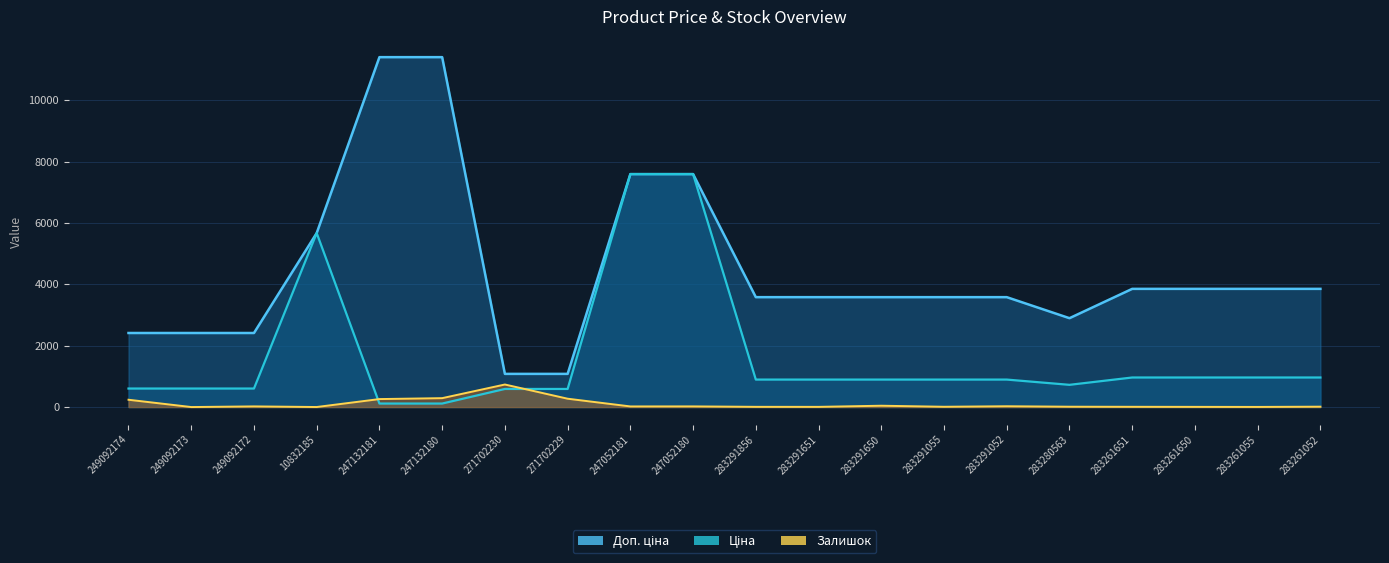

What is the value of the Доп. ціна point at the 18th from the left?

3854.0